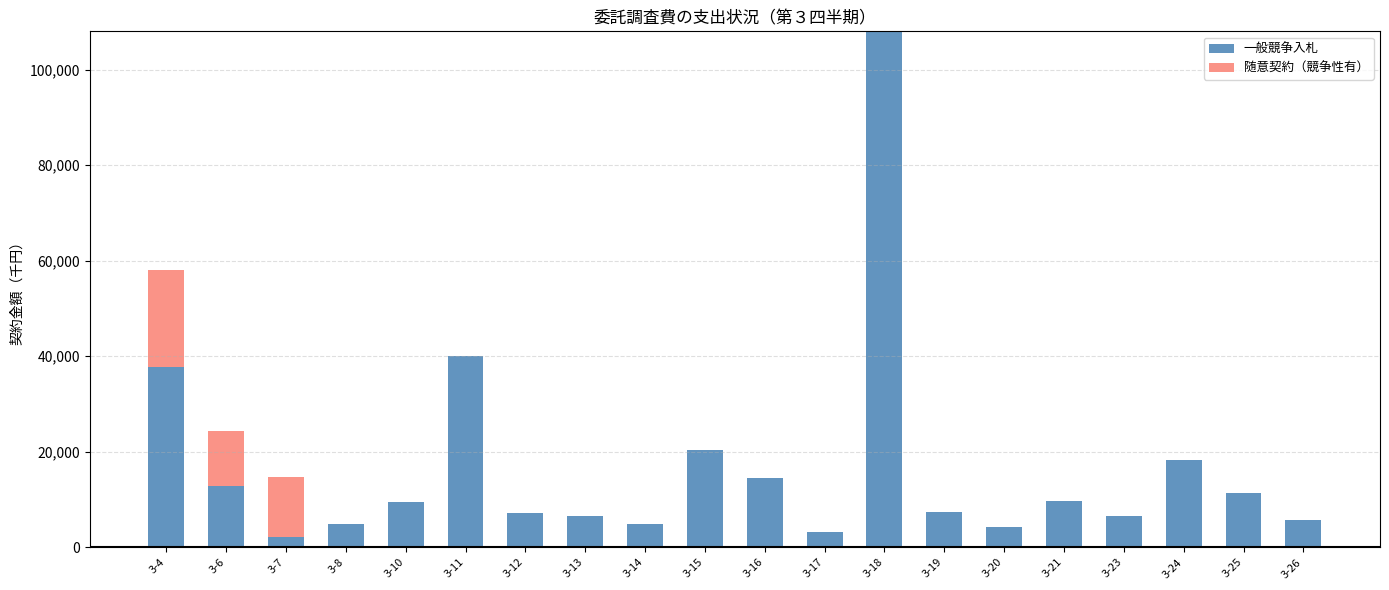

What is the total value across all series at 3-14?

4838